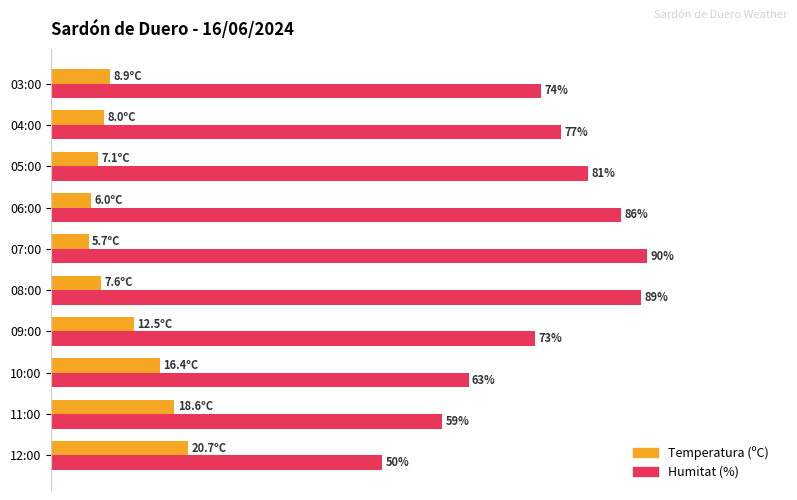

Which category has the highest value across all series?

07:00